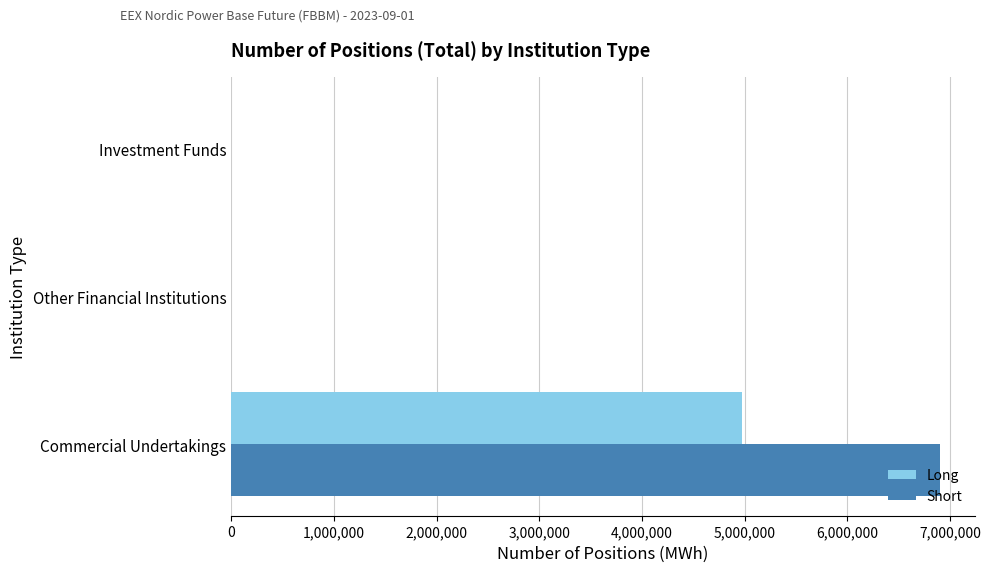

The Short series shows 0 at Investment Funds. True or false?

True